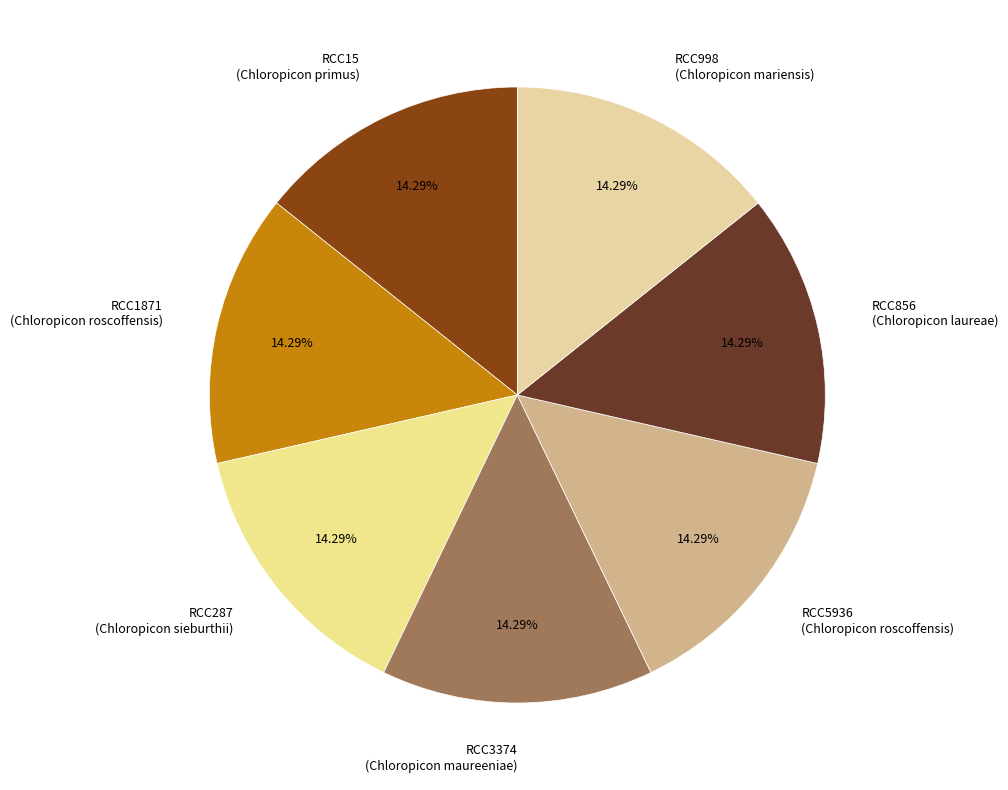

Is RCC287 the majority of the pie?

No